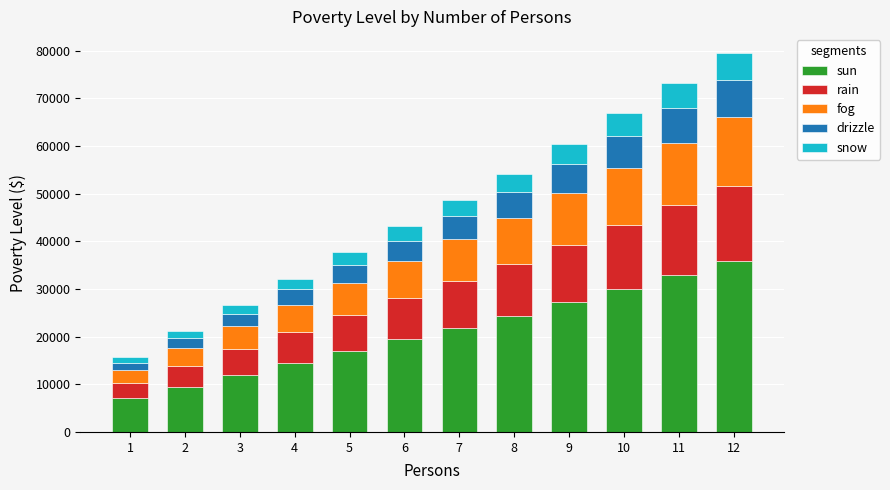

What is the highest value of the sun series?

35761.5